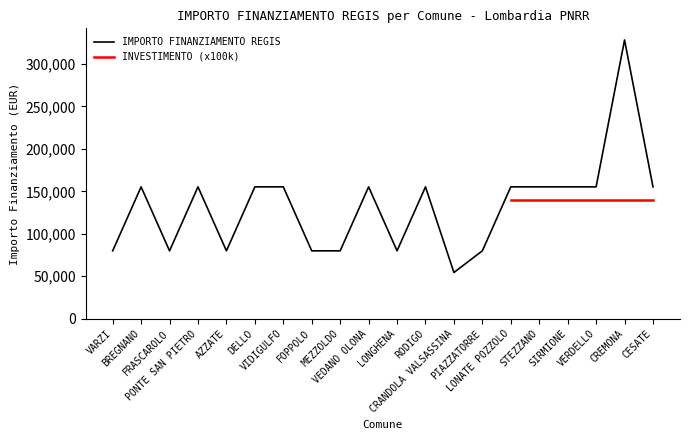

What is the smallest value displayed?

54412